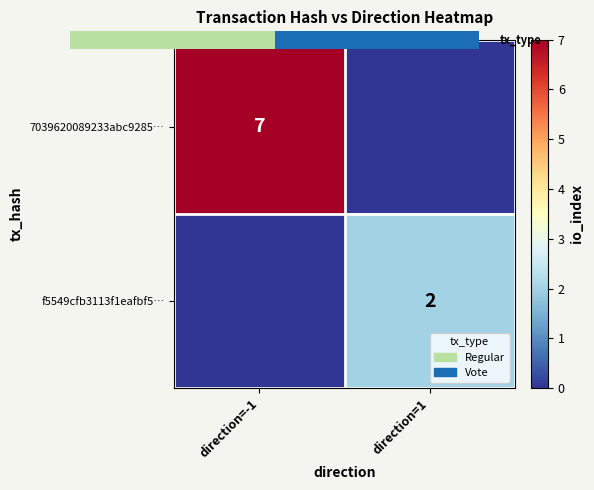

Which series has the widest spread of values?

7039620089233abc9285…